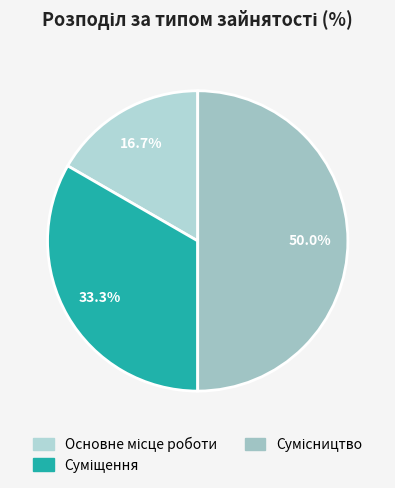

Rank the categories by value from highest to lowest.

Сумісництво, Суміщення, Основне місце роботи